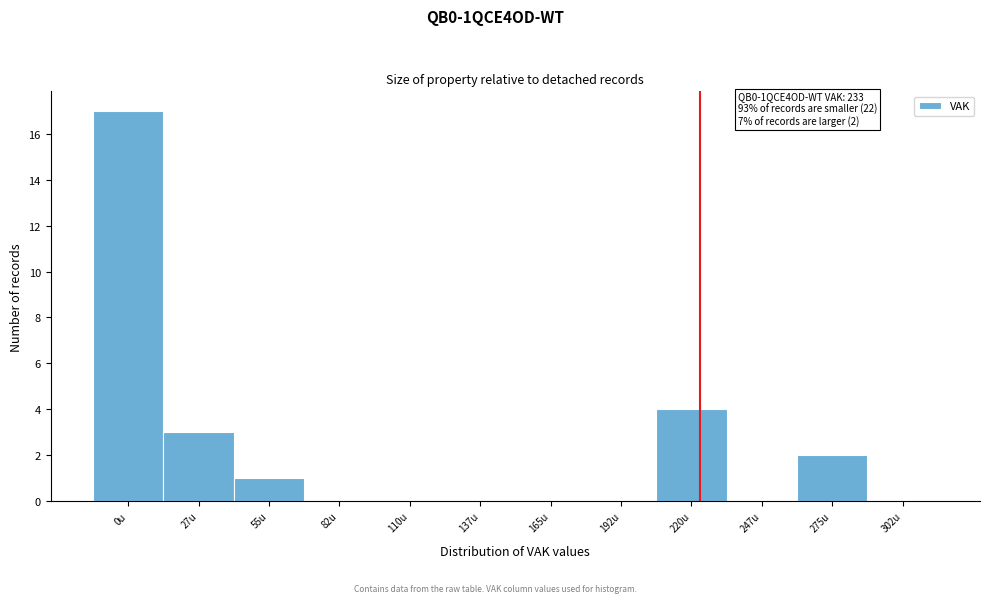

Reading right to left, extract all data points from this chart.

302u=0	275u=2	247u=0	220u=4	192u=0	165u=0	137u=0	110u=0	82u=0	55u=1	27u=3	0u=17